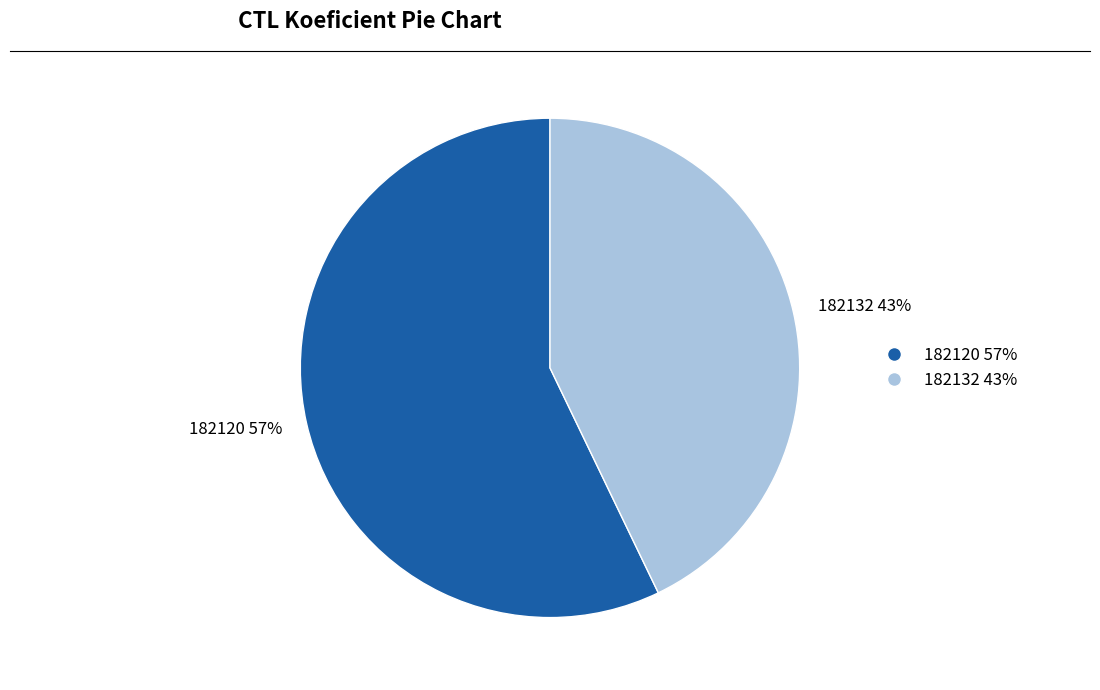

To the nearest percent, what is the average slice percentage?

50%